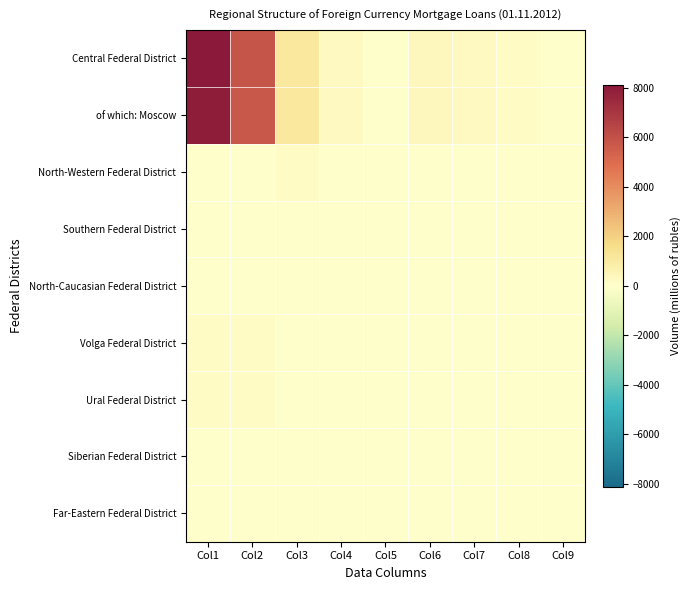

Which series has the largest total across all categories?

Central Federal District